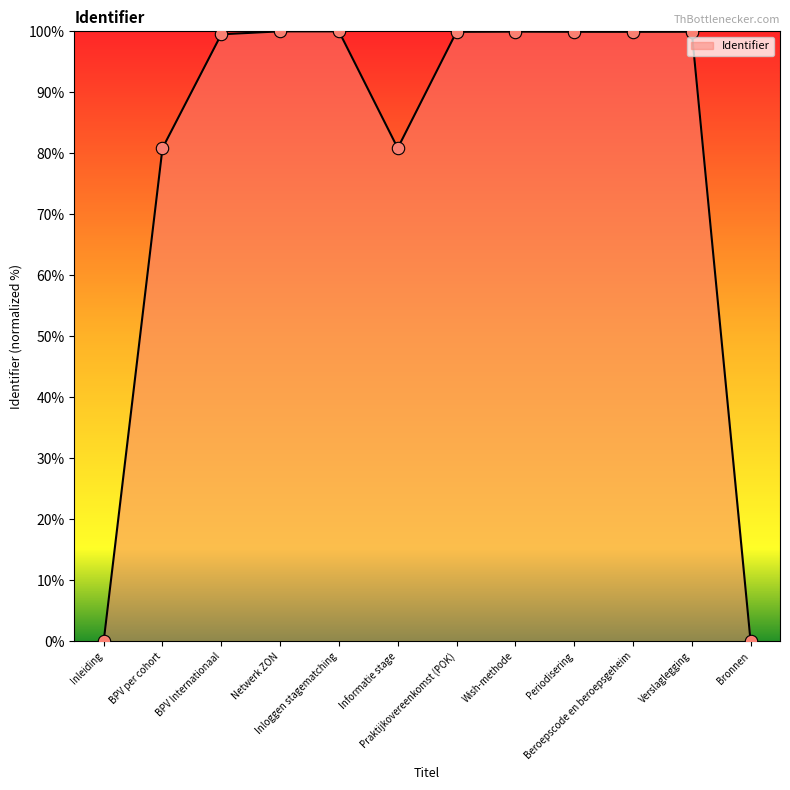

Between Periodisering and BPV per cohort, which is larger?

Periodisering